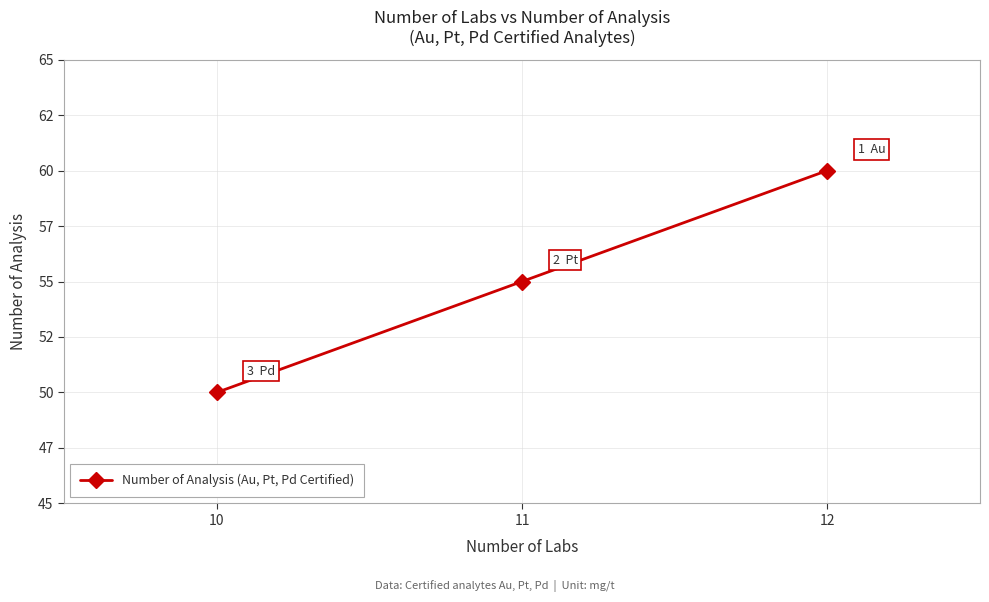

Does the chart have visible grid lines?

Yes